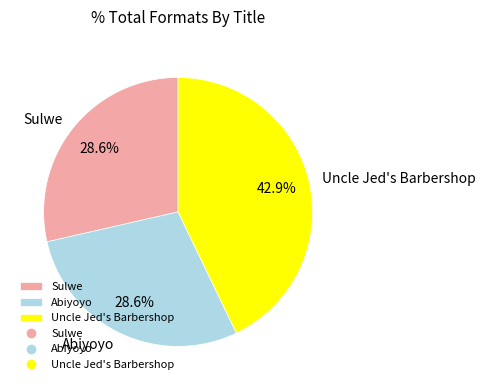

Combined, what portion of the pie is Abiyoyo and Sulwe?

57.1%